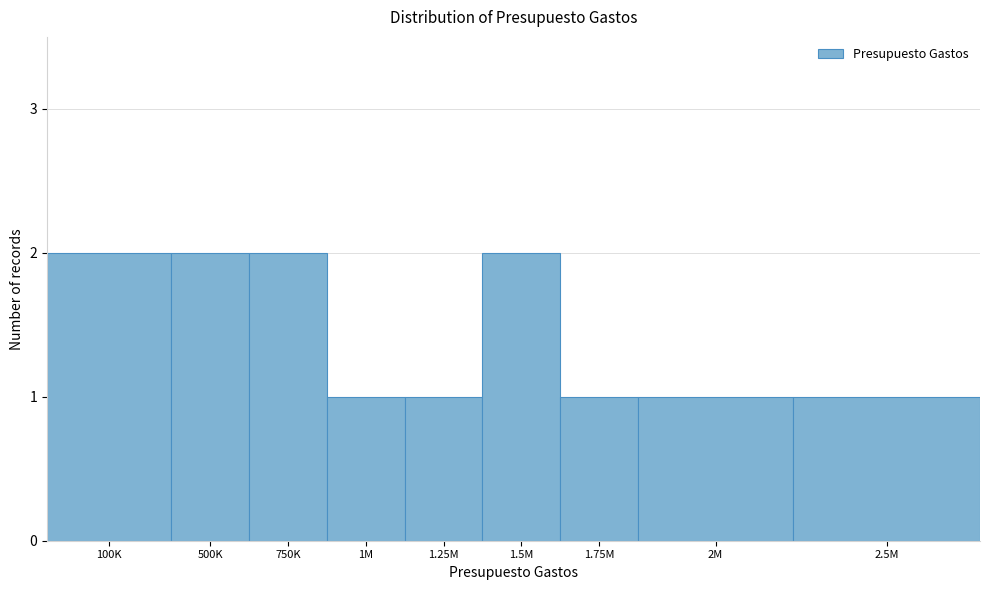

Reading left to right, extract all data points from this chart.

2	2	2	1	1	2	1	1	1